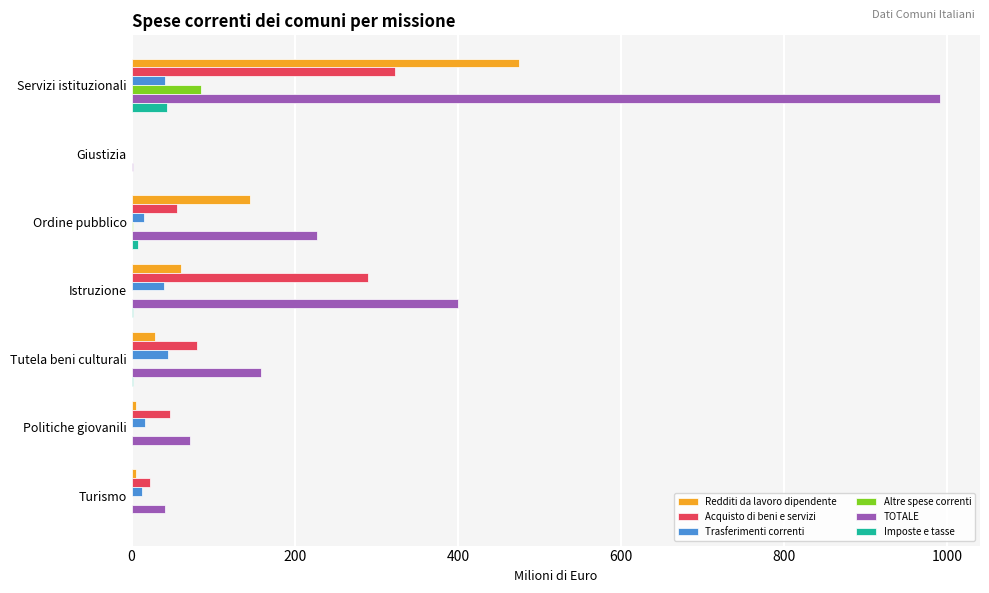

Which category has the highest value in the Acquisto di beni e servizi series?

Servizi istituzionali